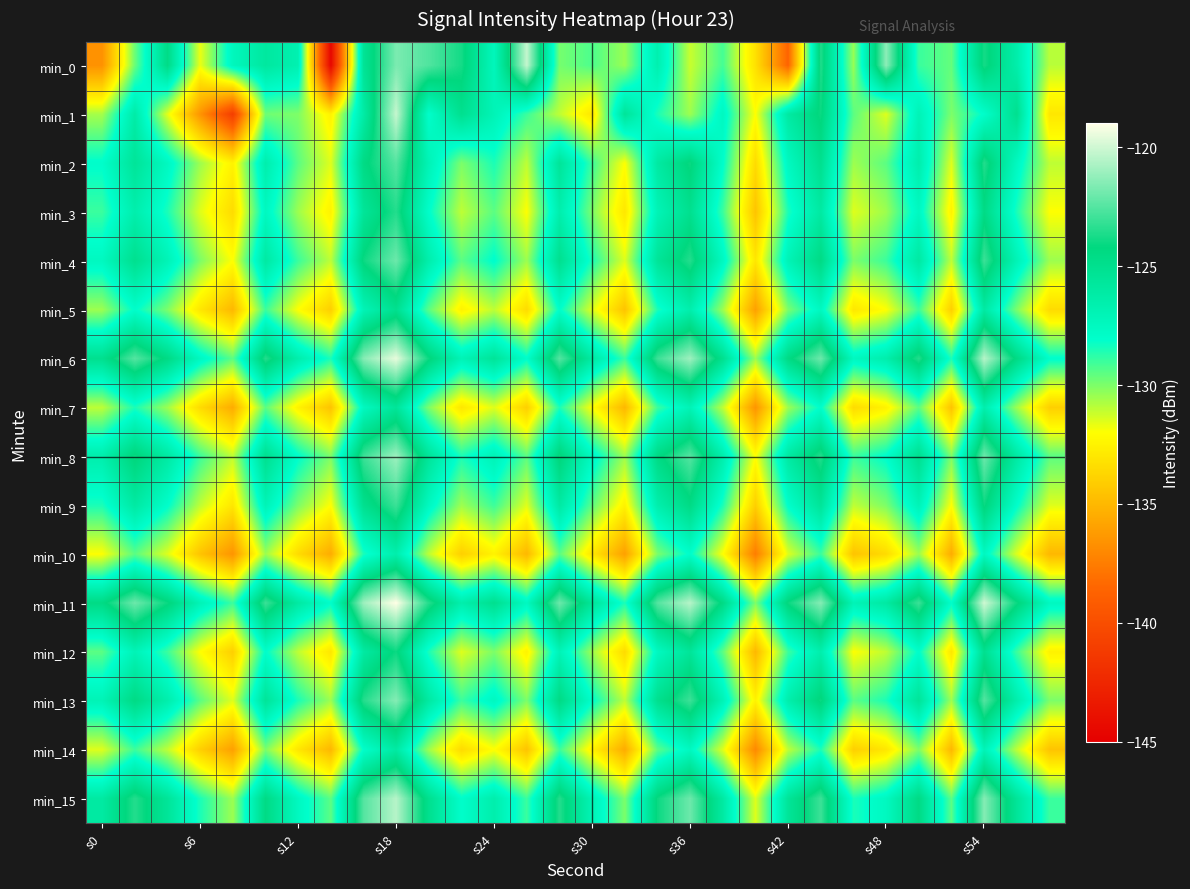

Count the number of data series in this chart.

16